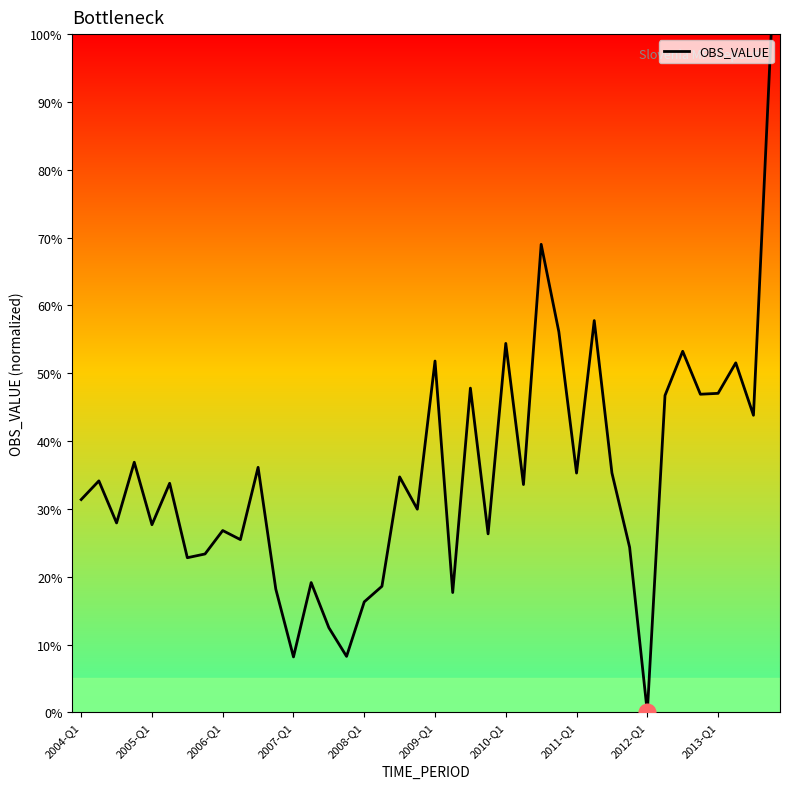

How many lines are shown in the chart?

1